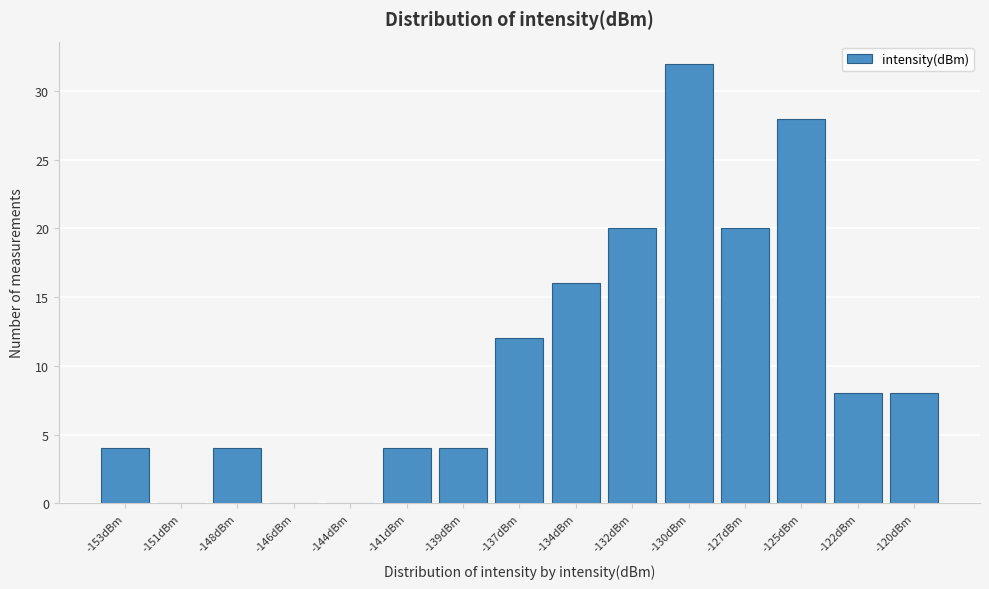

Reading right to left, what are all the values shown in this chart?

-120dBm=8	-122dBm=8	-125dBm=28	-127dBm=20	-130dBm=32	-132dBm=20	-134dBm=16	-137dBm=12	-139dBm=4	-141dBm=4	-144dBm=0	-146dBm=0	-148dBm=4	-151dBm=0	-153dBm=4